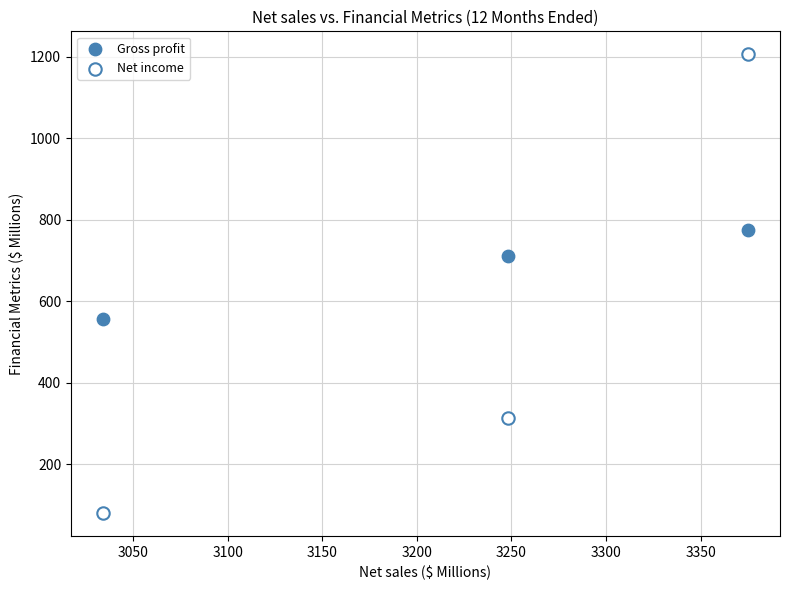

What are all the series names shown in the legend?

Gross profit, Net income